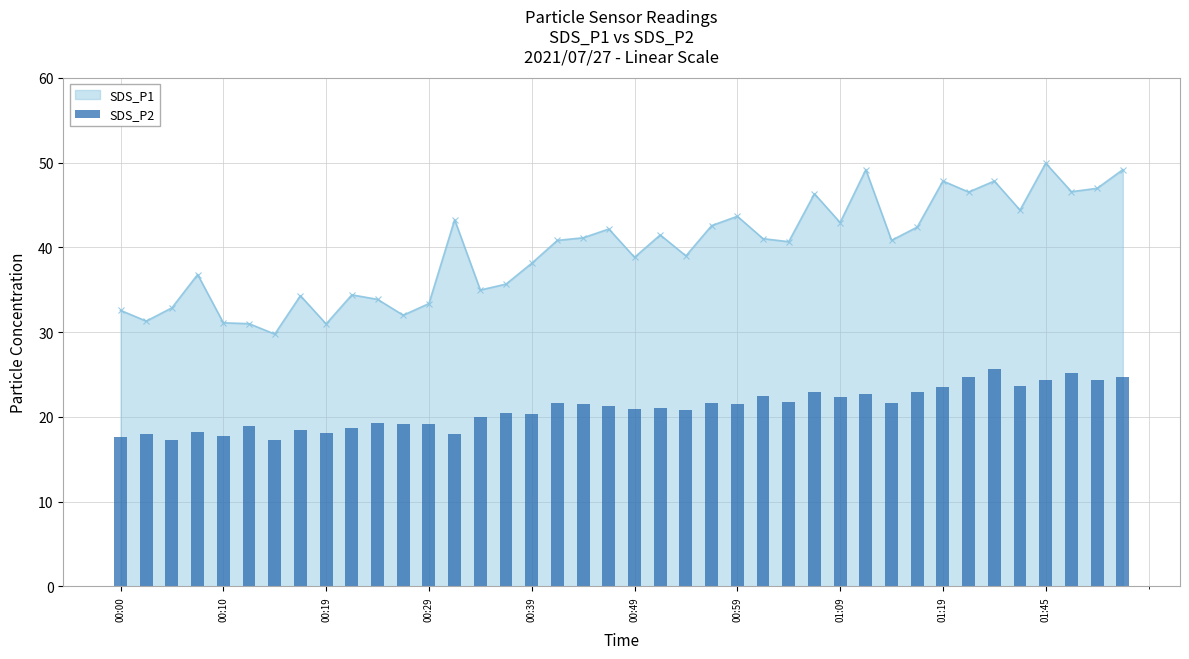

True or false: SDS_P1 has more than 0 points higher than both neighbors.

True